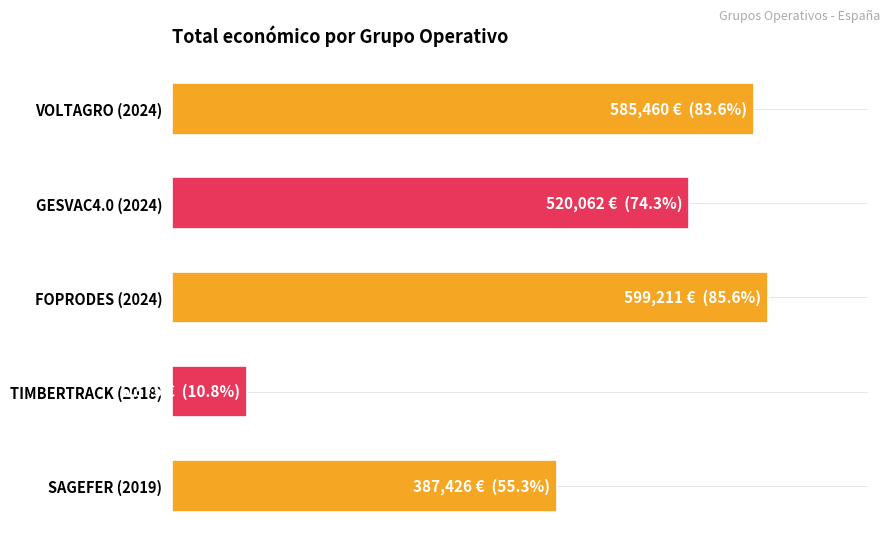

What is the minimum value shown in the chart?

75575